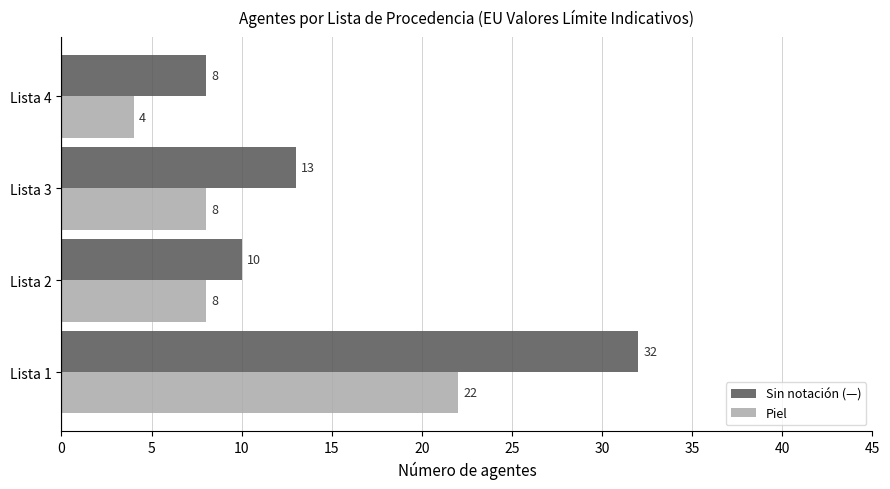

What is the maximum value shown in the chart?

32